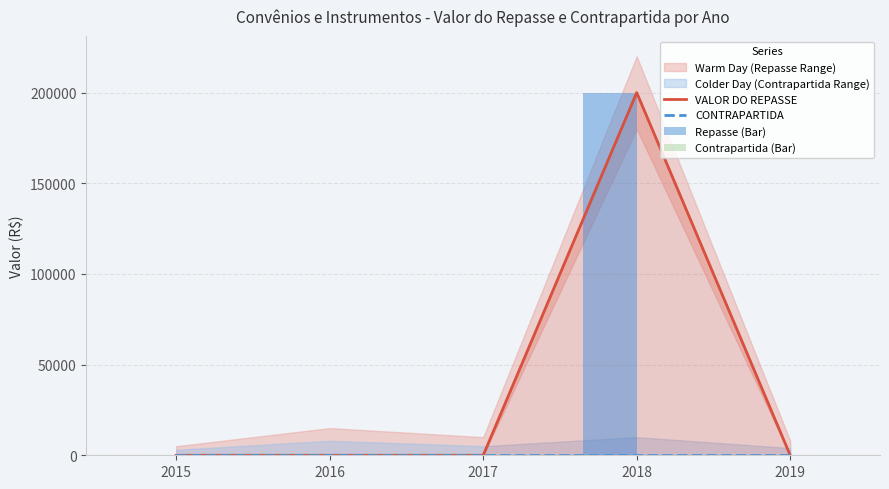

At which label is Contrapartida (Bar) closest to 0?

2015